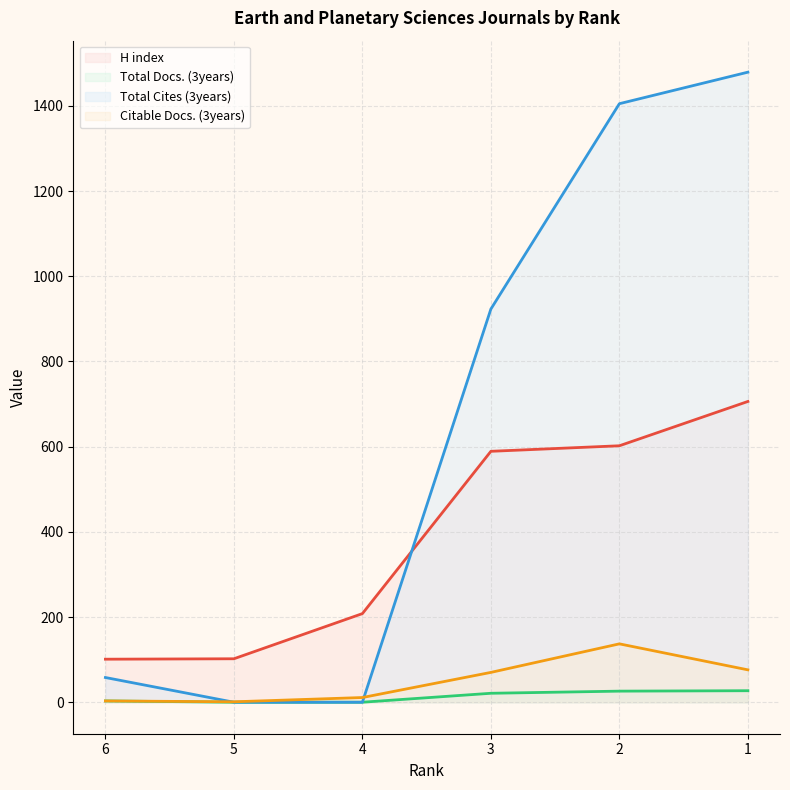

What is the total value across all series at 6?

165